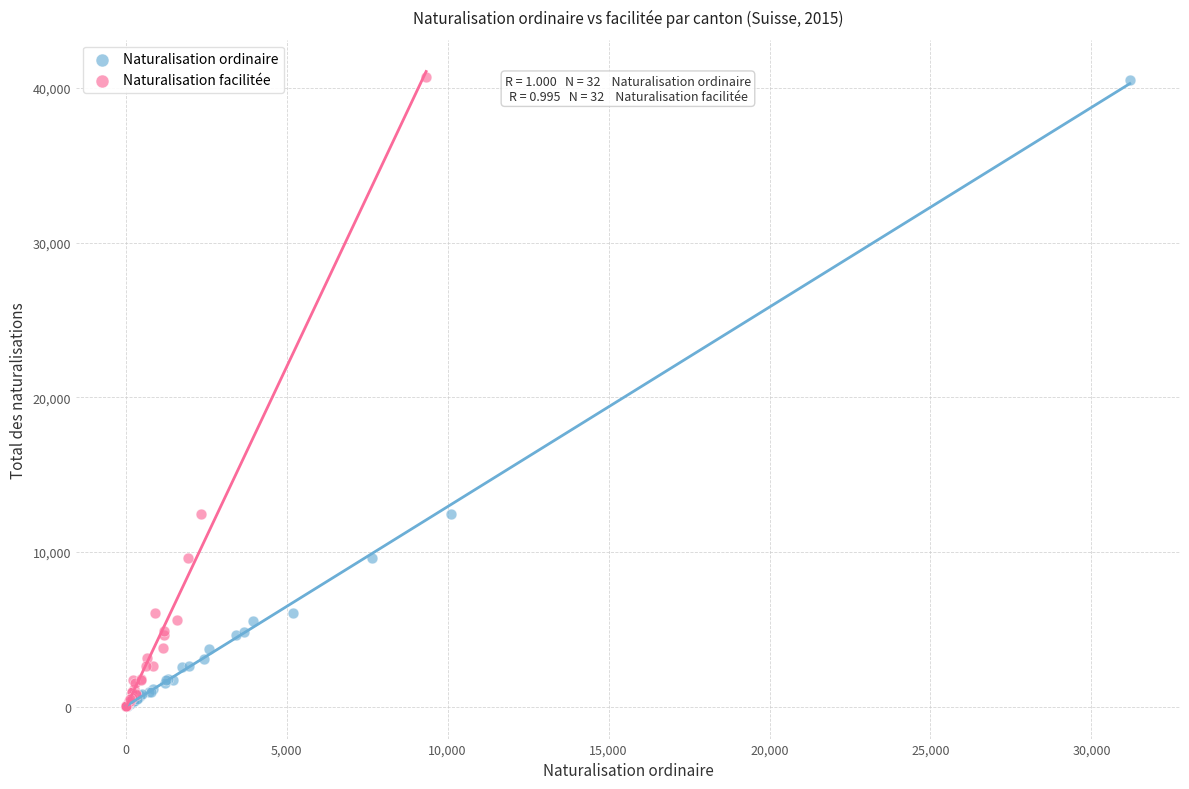

Which series has the widest spread of Y values?

Naturalisation facilitée